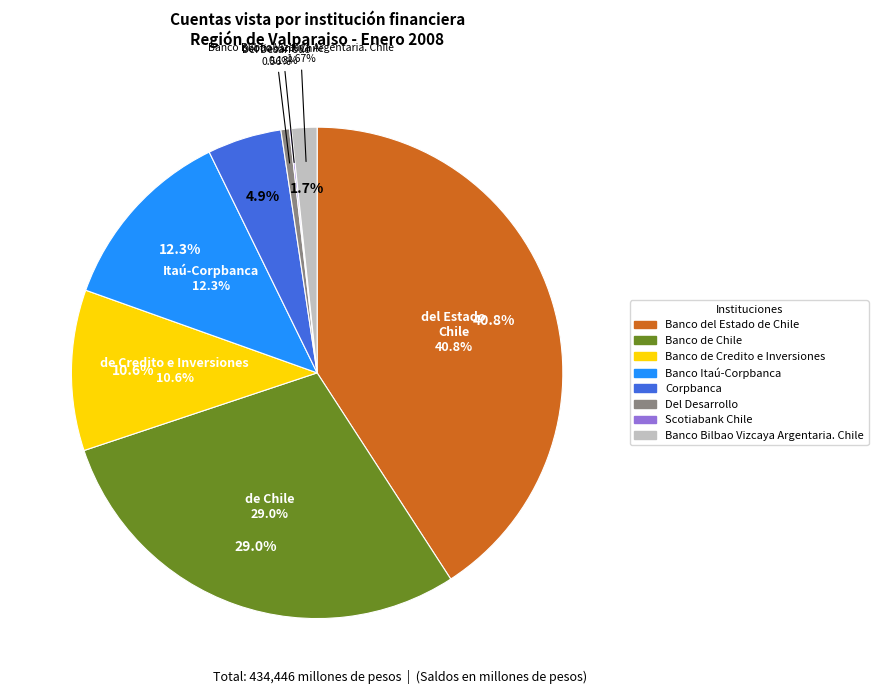

What is the smallest slice in the pie chart?

Scotiabank Chile